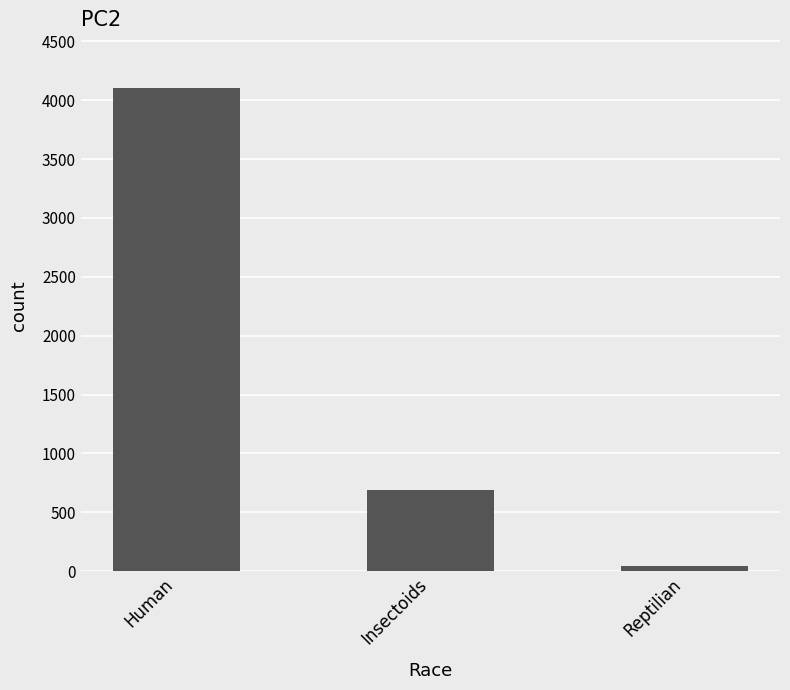

What is the average value?

1611